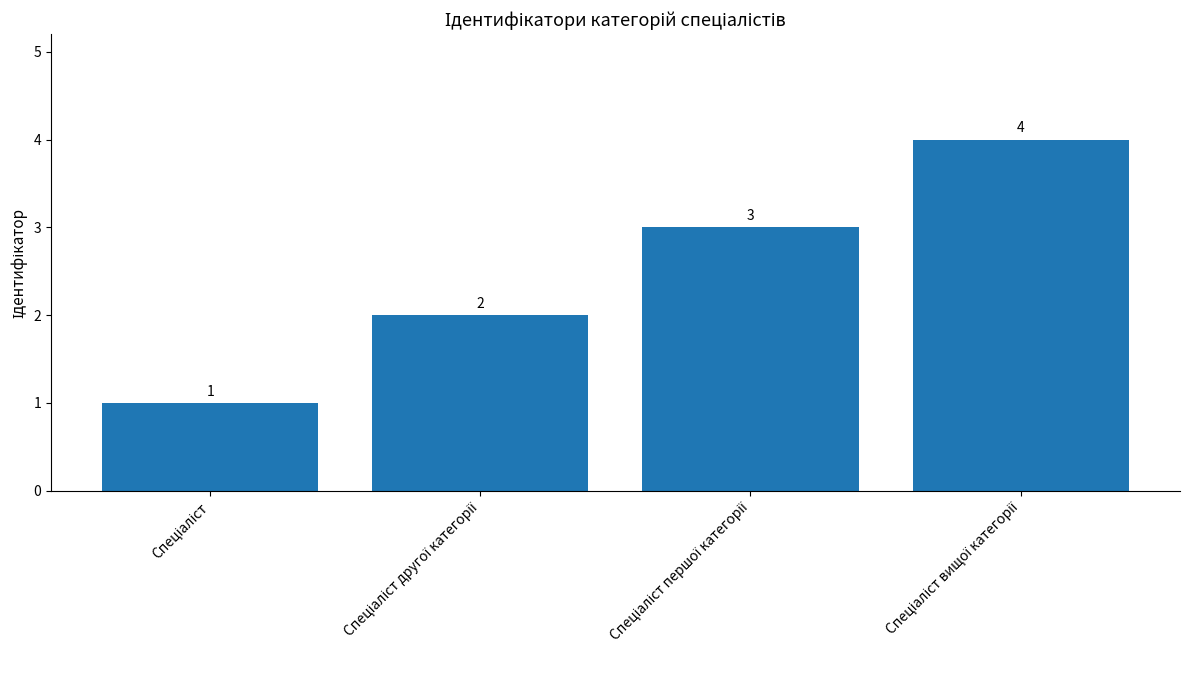

Count the number of data series in this chart.

1